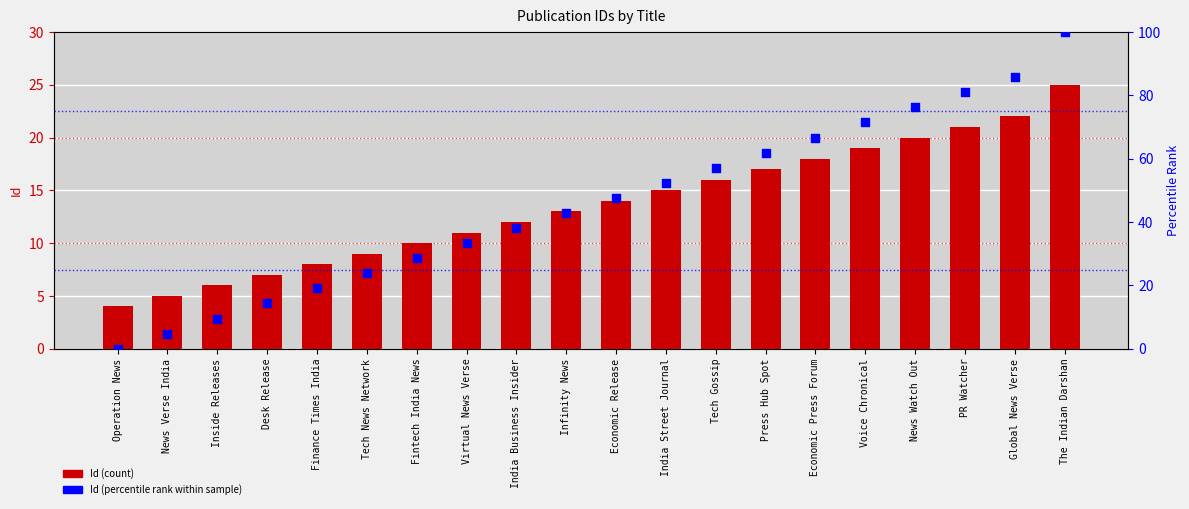

Which series has the widest spread of Y values?

Id (percentile rank)